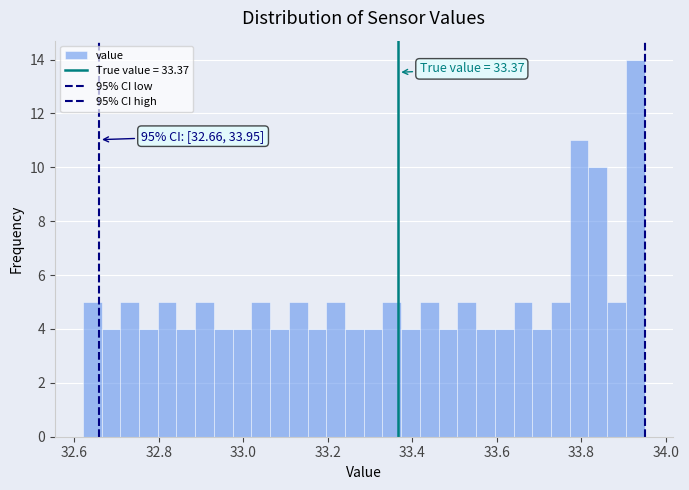

Read against the x-axis, roughly where is the centre of the tallest bar?

33.92